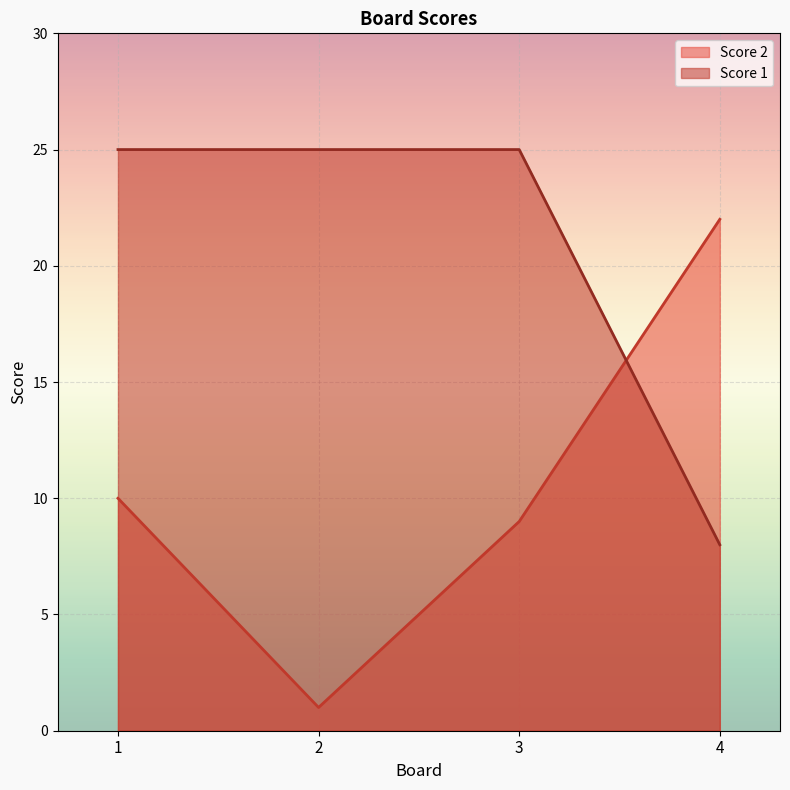

How many data points does each series have?

4